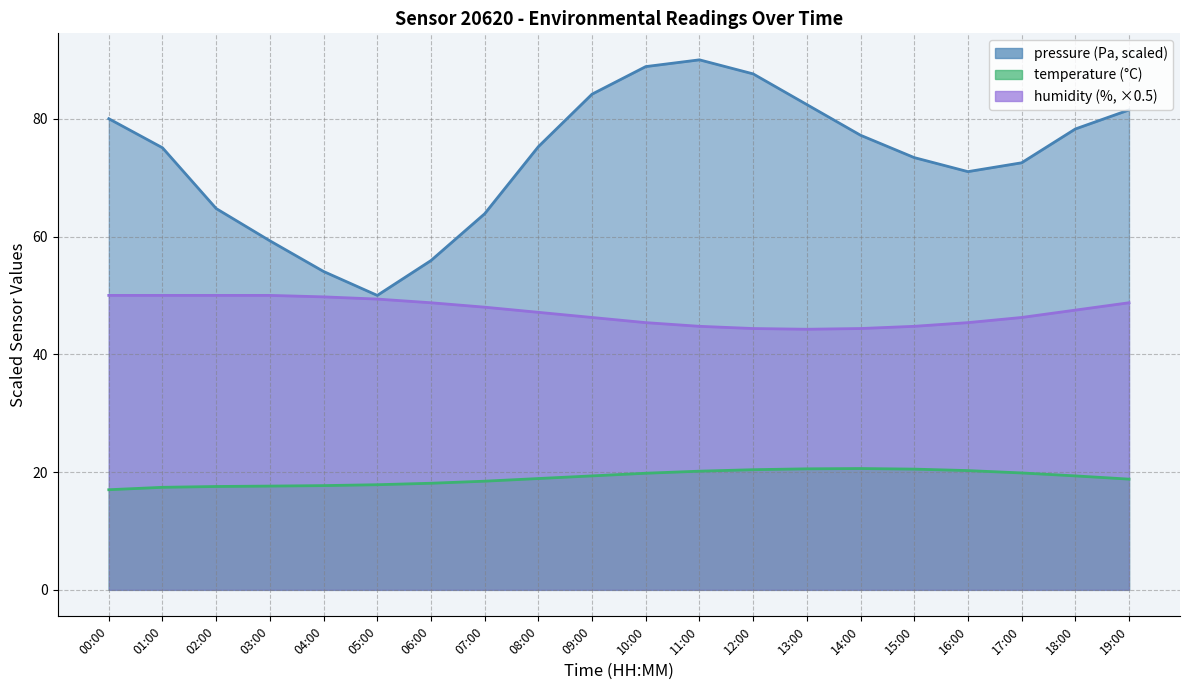

Reading left to right, transcribe all the data shown in this chart.

pressure: 00:00=80.0	01:00=75.1	02:00=64.7	03:00=59.3	04:00=54.1	05:00=50.0	06:00=55.9	07:00=63.9	08:00=75.3	09:00=84.2	10:00=88.9	11:00=90.0	12:00=87.6	13:00=82.4	14:00=77.2	15:00=73.4	16:00=71.0	17:00=72.5	18:00=78.3	19:00=81.5
temperature: 00:00=17.0	01:00=17.4	02:00=17.6	03:00=17.6	04:00=17.7	05:00=17.9	06:00=18.1	07:00=18.4	08:00=18.9	09:00=19.4	10:00=19.8	11:00=20.1	12:00=20.4	13:00=20.6	14:00=20.6	15:00=20.5	16:00=20.2	17:00=19.9	18:00=19.4	19:00=18.8
humidity: 00:00=50.0	01:00=50.0	02:00=50.0	03:00=50.0	04:00=49.8	05:00=49.4	06:00=48.8	07:00=48.0	08:00=47.1	09:00=46.2	10:00=45.4	11:00=44.8	12:00=44.4	13:00=44.2	14:00=44.4	15:00=44.8	16:00=45.4	17:00=46.2	18:00=47.5	19:00=48.8